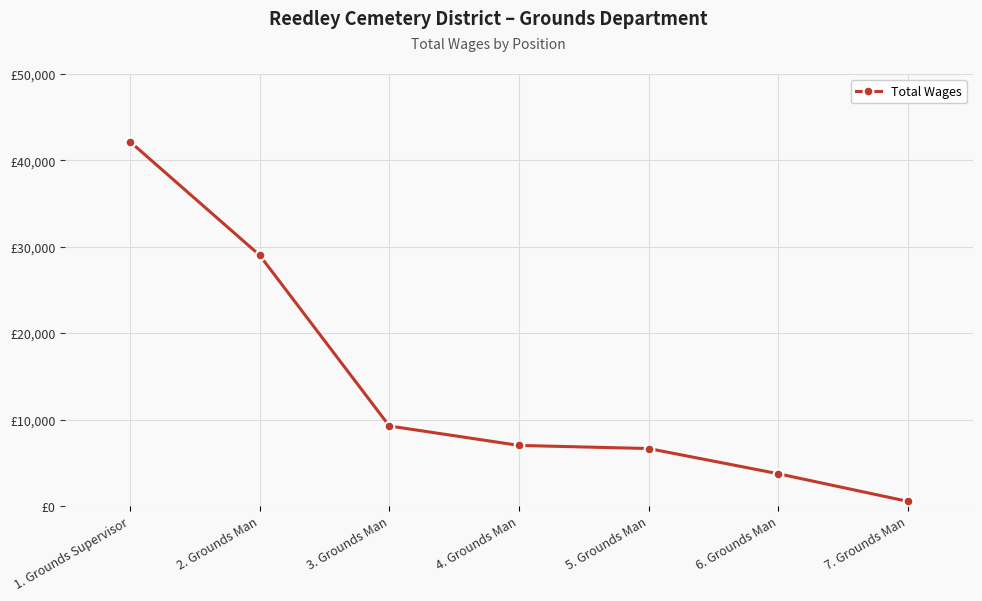

Is it true that the value at 7. Grounds Man is 518?

True